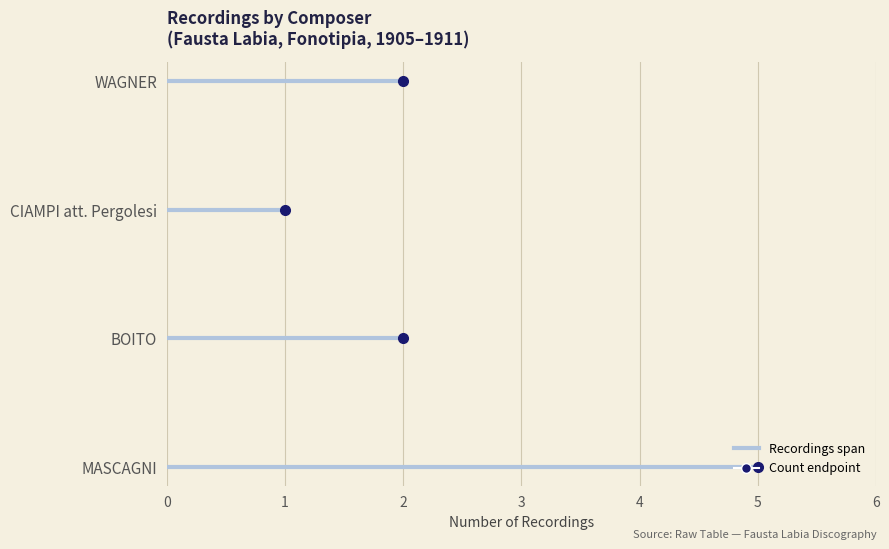

How many lines are shown in the chart?

1